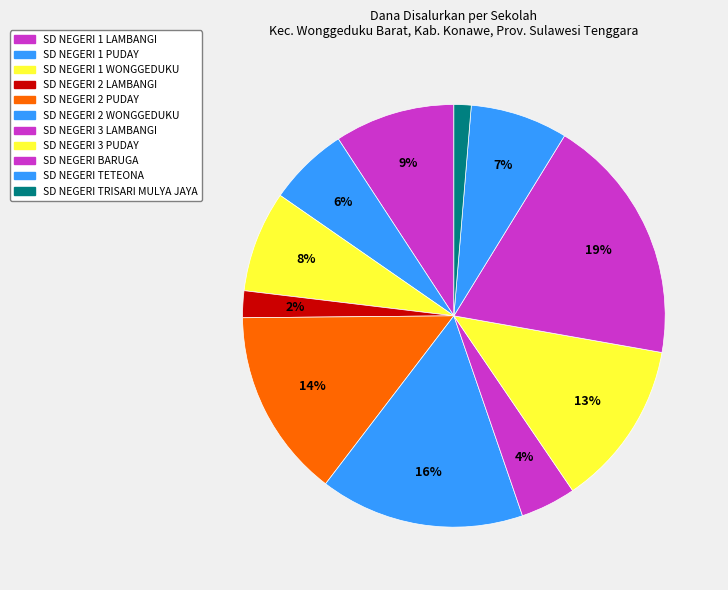

What is the smallest slice in the pie chart?

SD NEGERI TRISARI MULYA JAYA